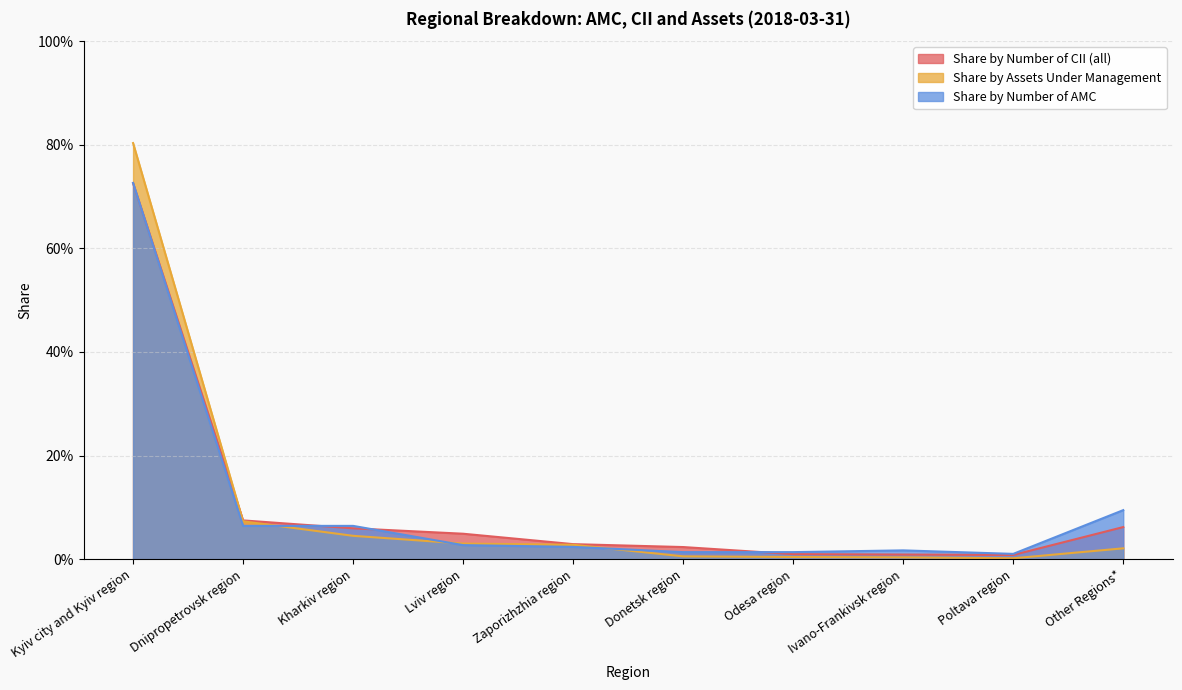

What is the difference between the maximum and second lowest values in the Share by Number of CII (all) series?

0.7